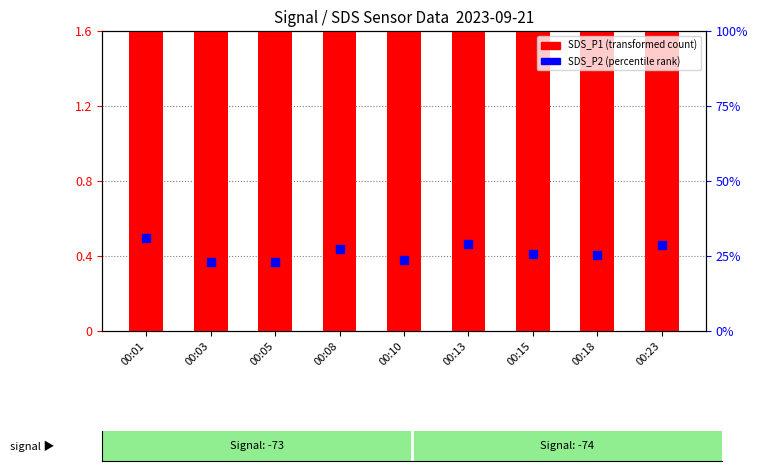

Which series has the largest Y range (max minus min)?

SDS_P1 (transformed count)